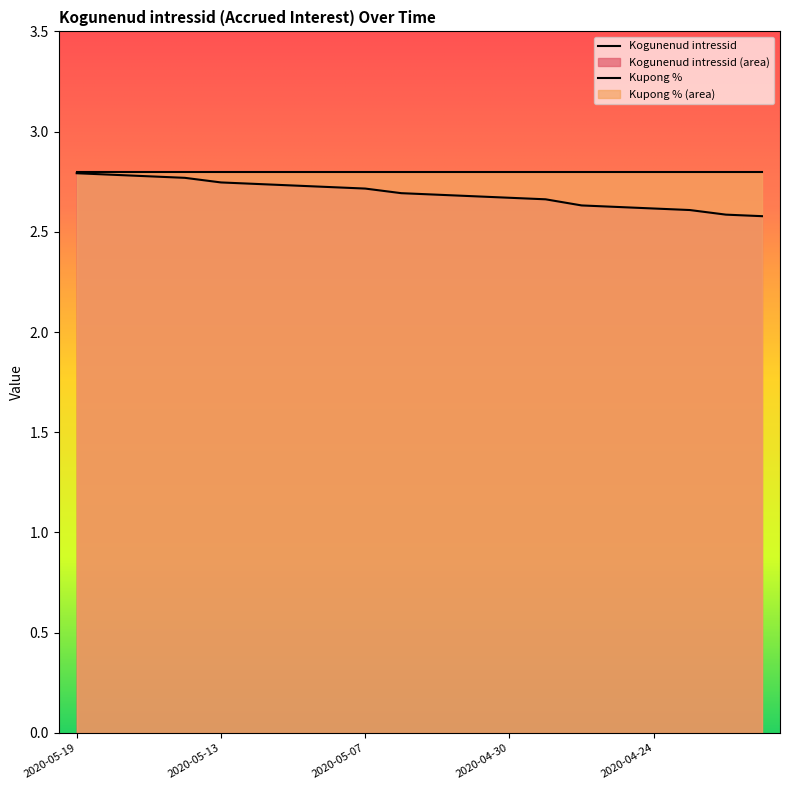

The value at 2020-04-22 is 0.9. True or false?

False